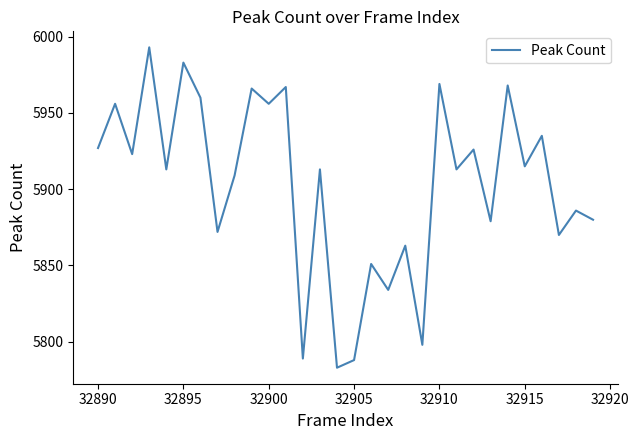

What is the maximum value shown in the chart?

5993